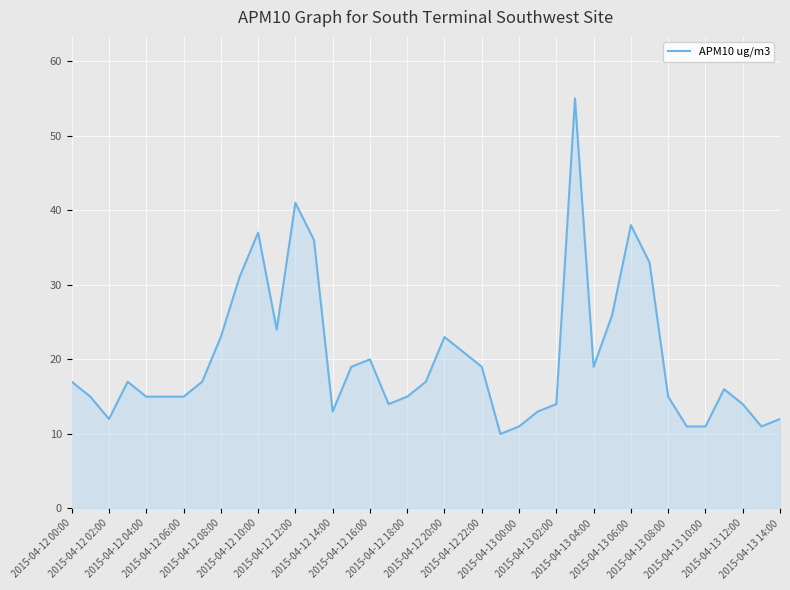

What is the sum of all values?

785